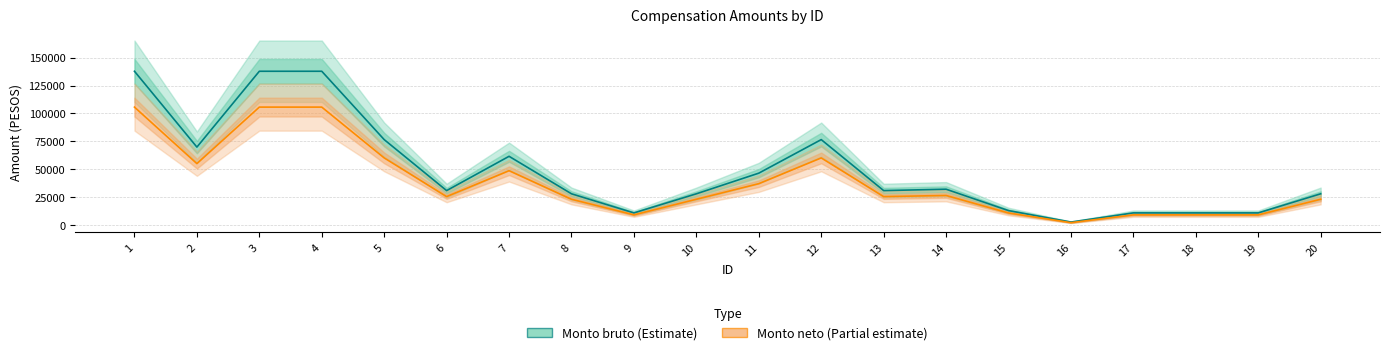

At which label does Monto bruto reach its peak?

1